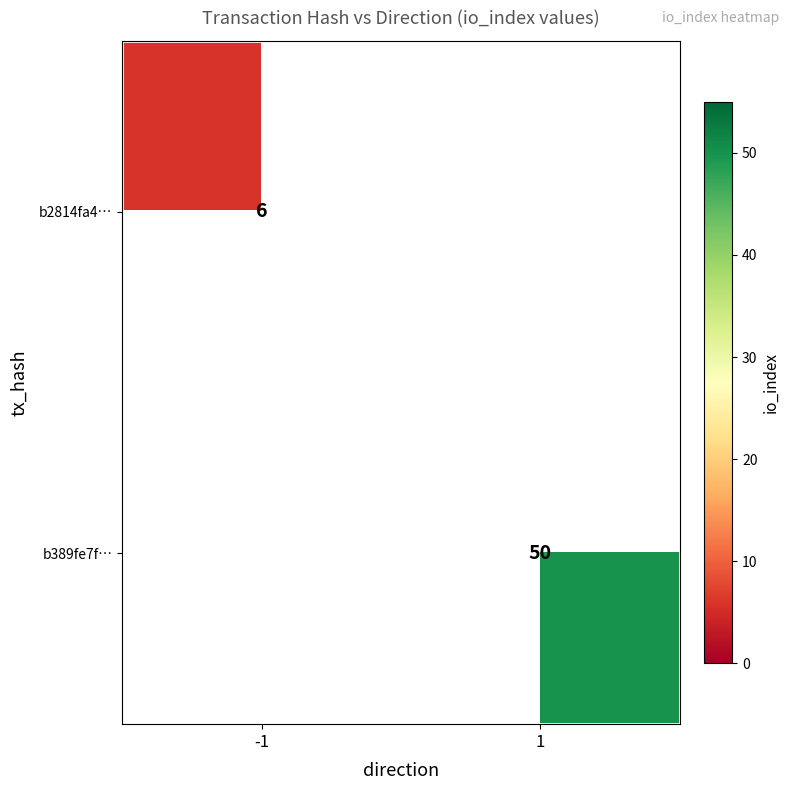

Is it true that b2814fa4… equals 3 at -1?

False